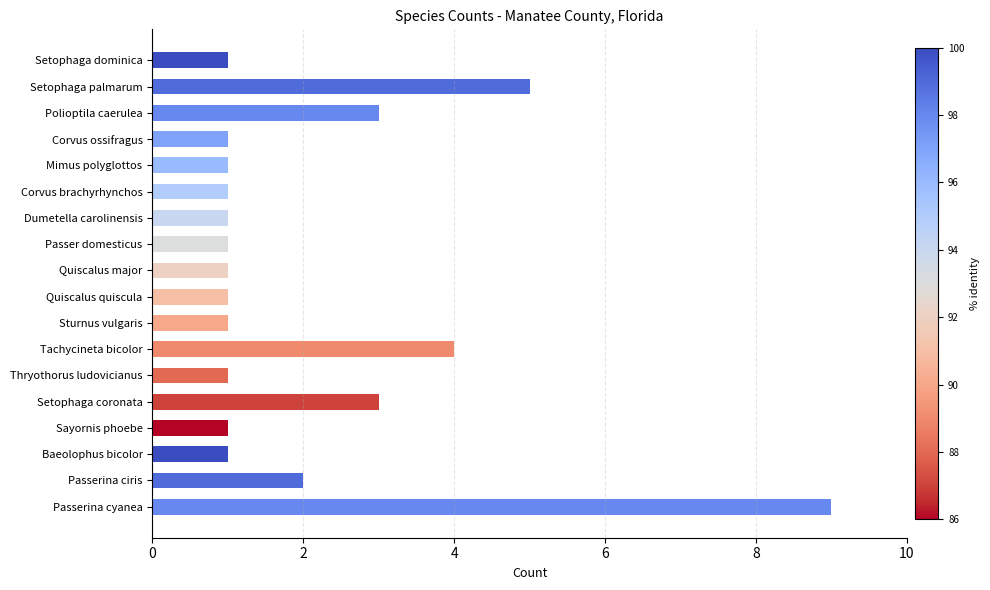

Is it true that the value at Passerina cyanea is 9?

True